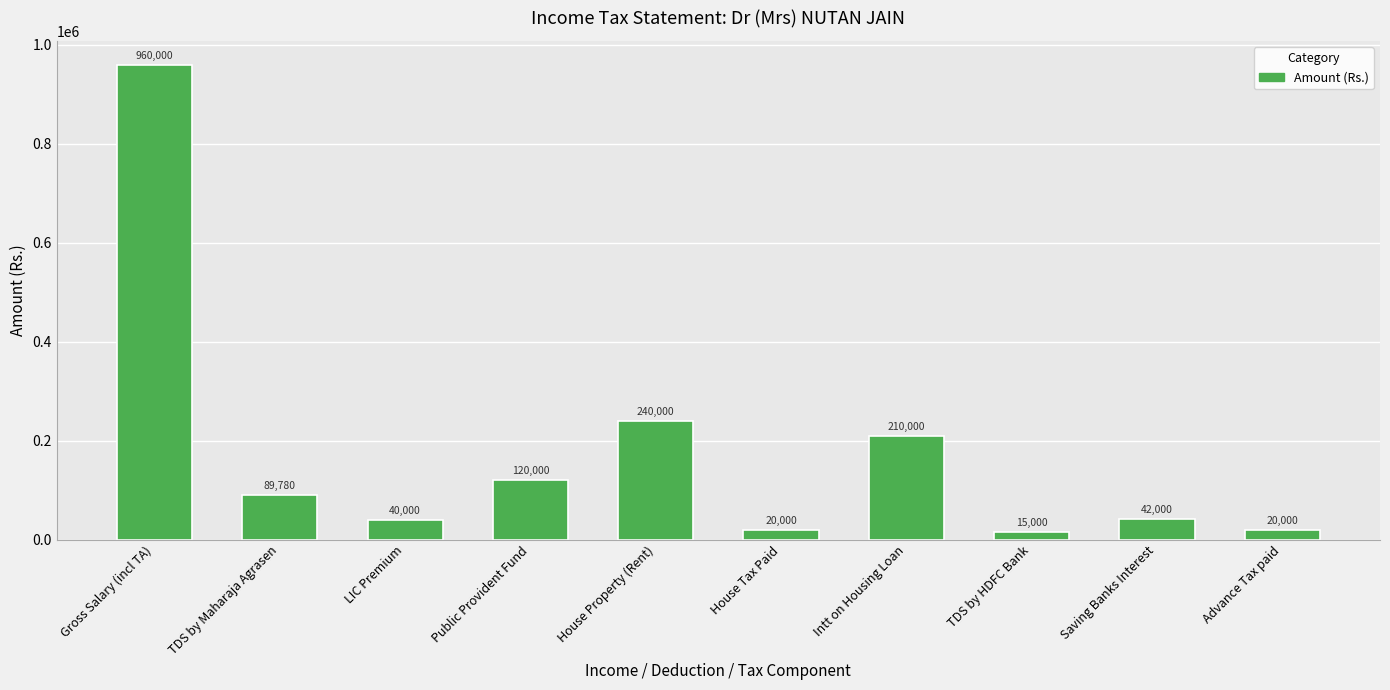

Reading left to right, list all the values displayed in this chart.

960000	89780	40000	120000	240000	20000	210000	15000	42000	20000